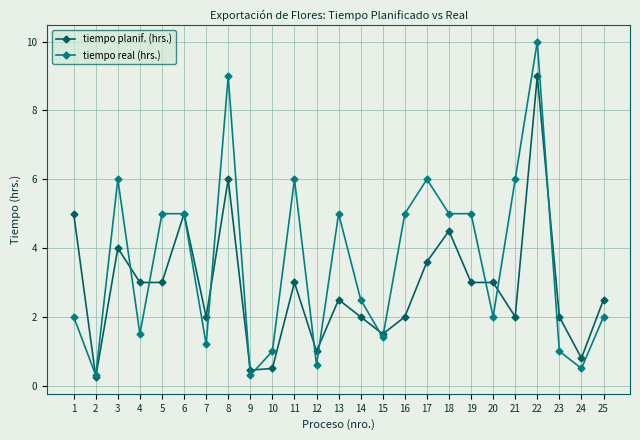

Which series has the largest total across all categories?

tiempo real (hrs.)